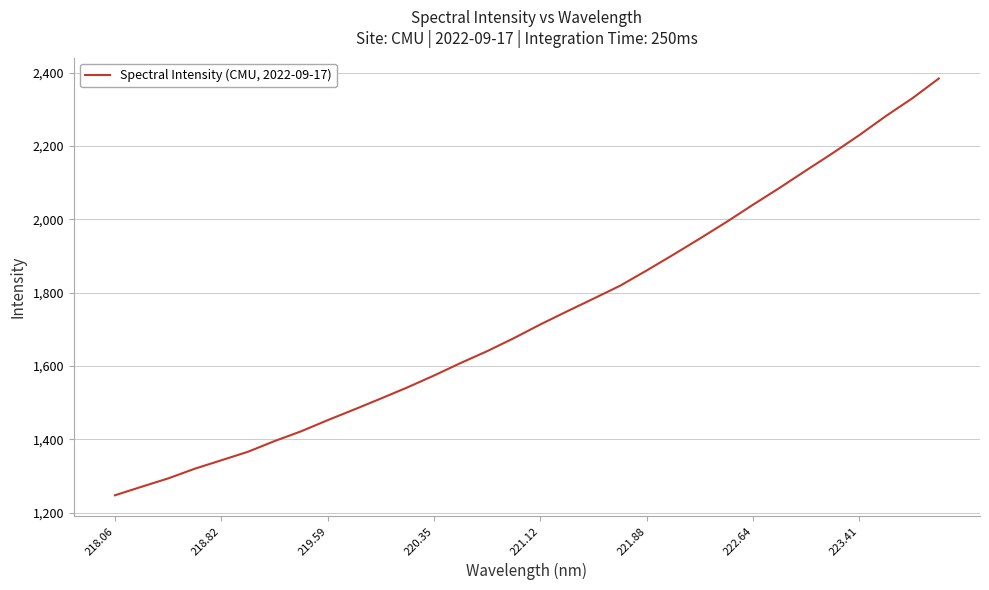

What is the difference between the maximum and minimum values?

1136.4